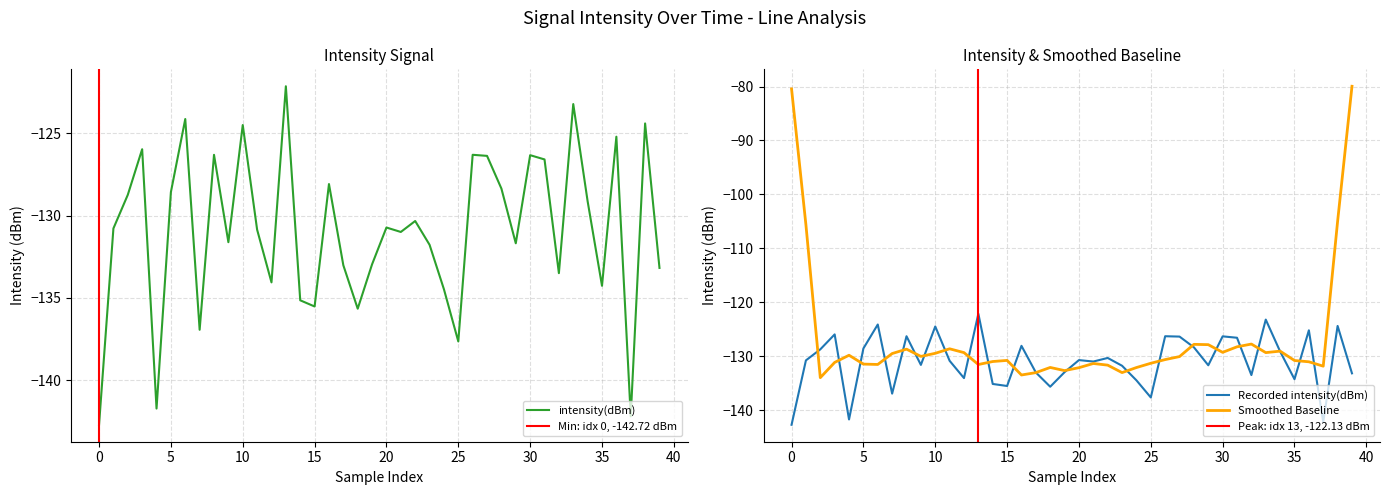

What is the label of the 35th point from the left?

34